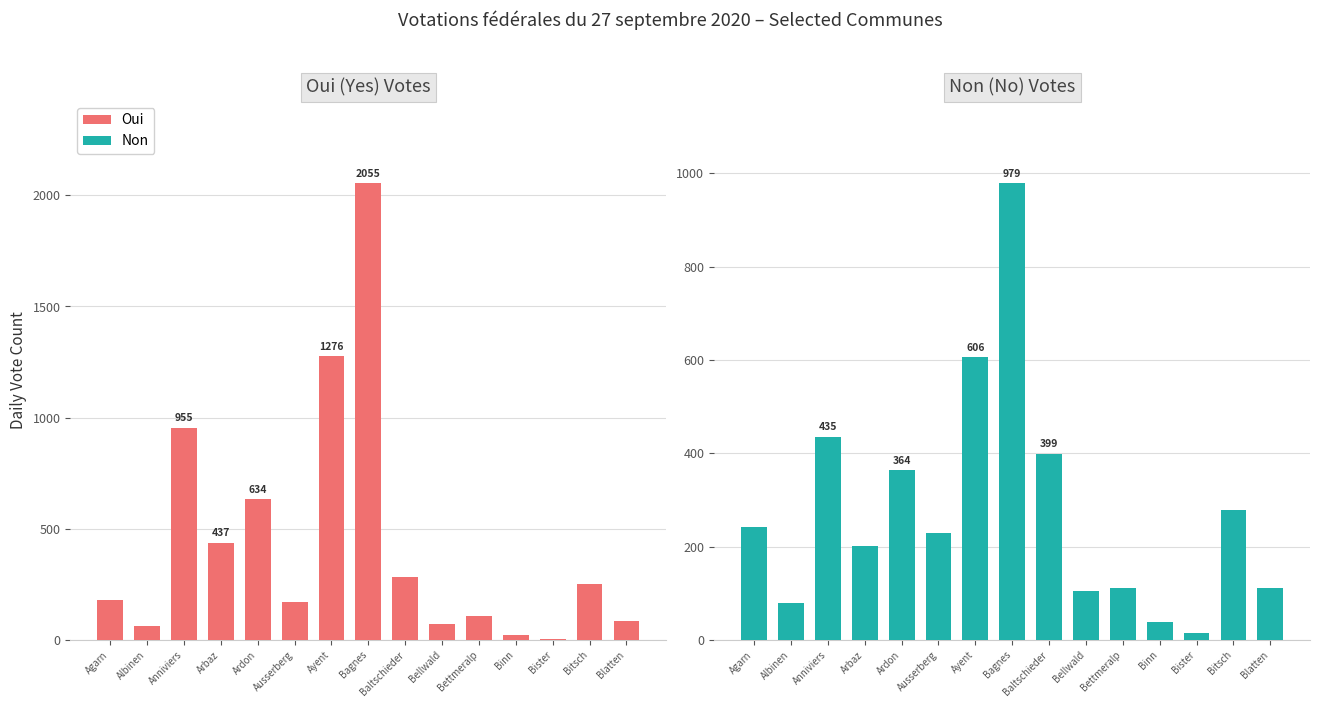

What is the sum of all Non values?

4196